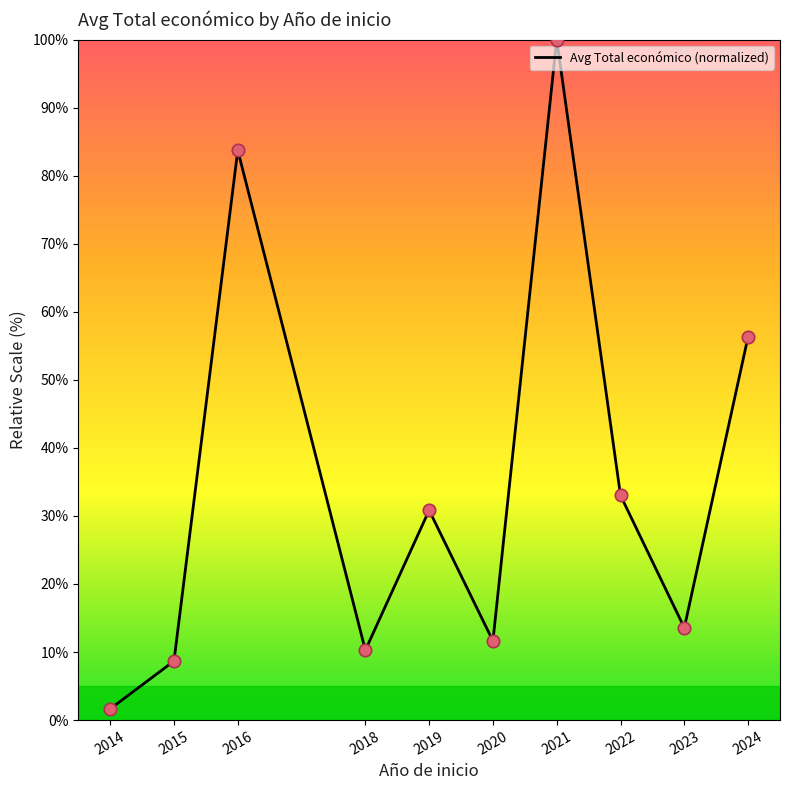

Between 2018 and 2014, which is larger?

2018